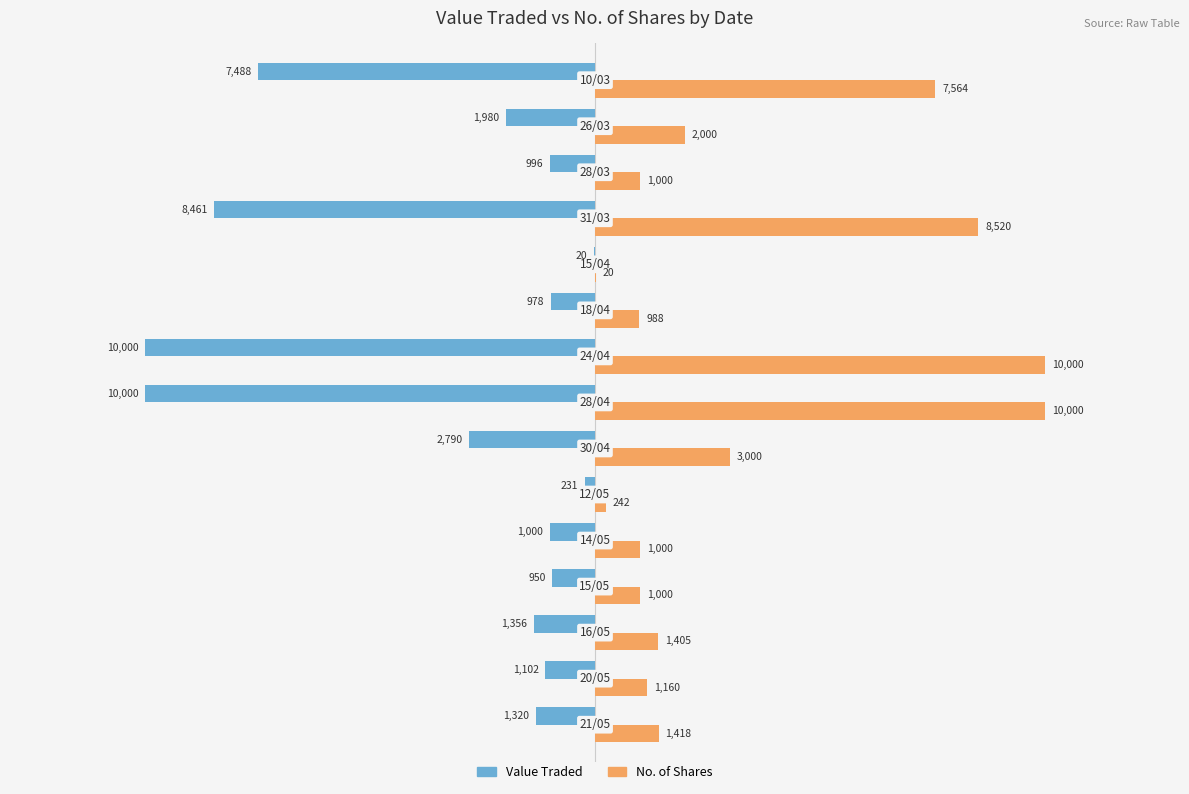

What is the greatest value displayed?

10000